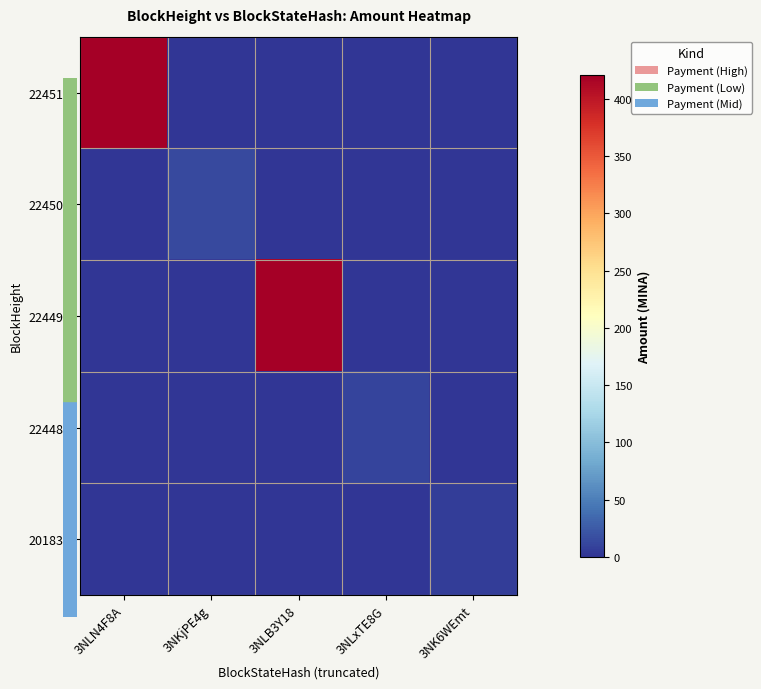

Count the number of data series in this chart.

5